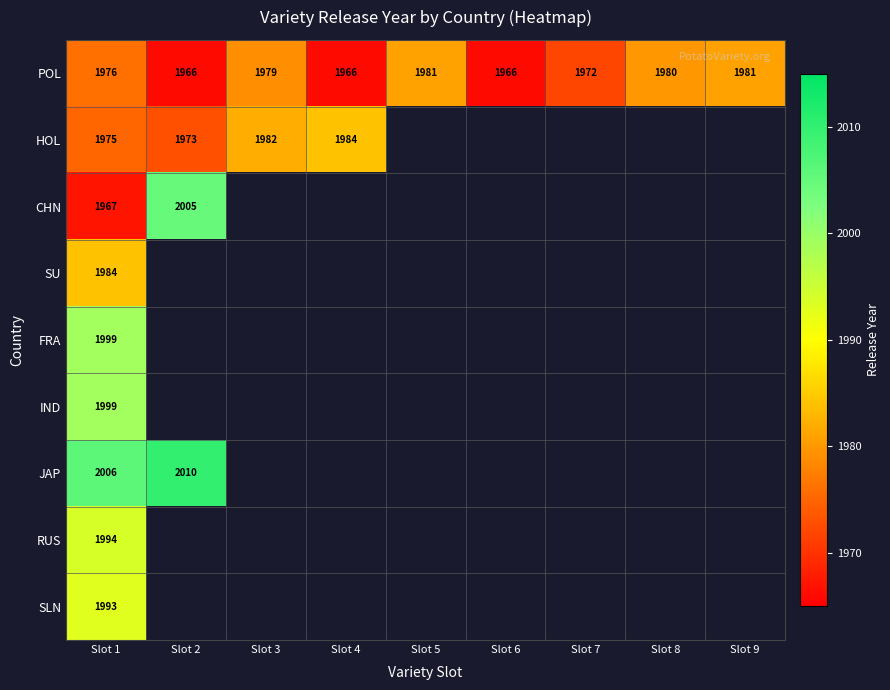

Is it true that POL equals 1972 at Slot 7?

True